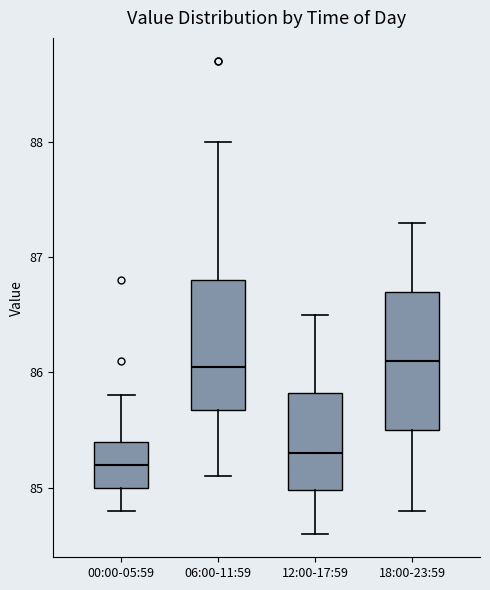

Reading left to right, transcribe this box plot: for each box, give where its median line is, the range the box spans, and where its two whiskers end, as read against the y-axis. The values are not printed on the chart, so give them approximately, as read against the axis.

00:00-05:59: median 85.2, box 85.0 to 85.4, whiskers 84.8 to 85.8
06:00-11:59: median 86.1, box 85.7 to 86.8, whiskers 85.1 to 88.0
12:00-17:59: median 85.3, box 85.0 to 85.8, whiskers 84.6 to 86.5
18:00-23:59: median 86.1, box 85.5 to 86.7, whiskers 84.8 to 87.3